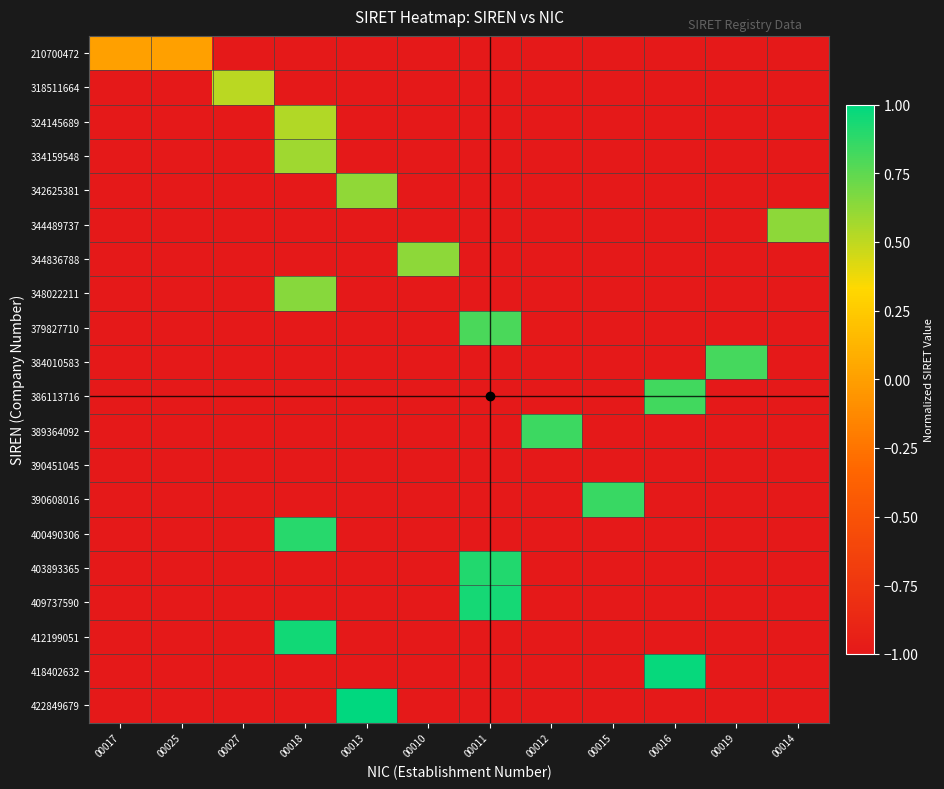

At how many categories does at least one series exceed 0?

11